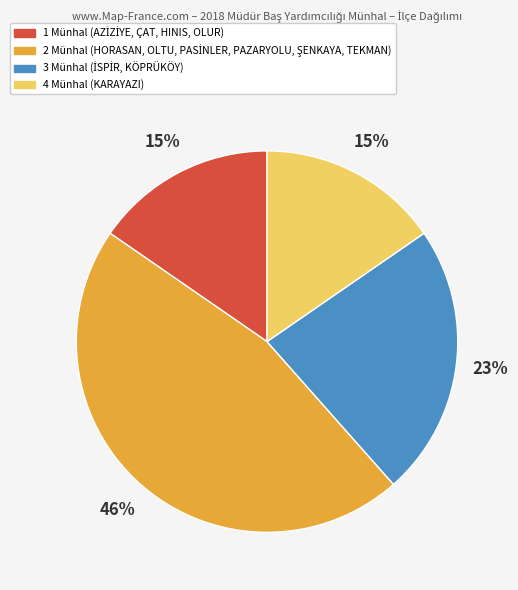

To the nearest percent, what is the difference between the largest and smallest slice percentages?

31%